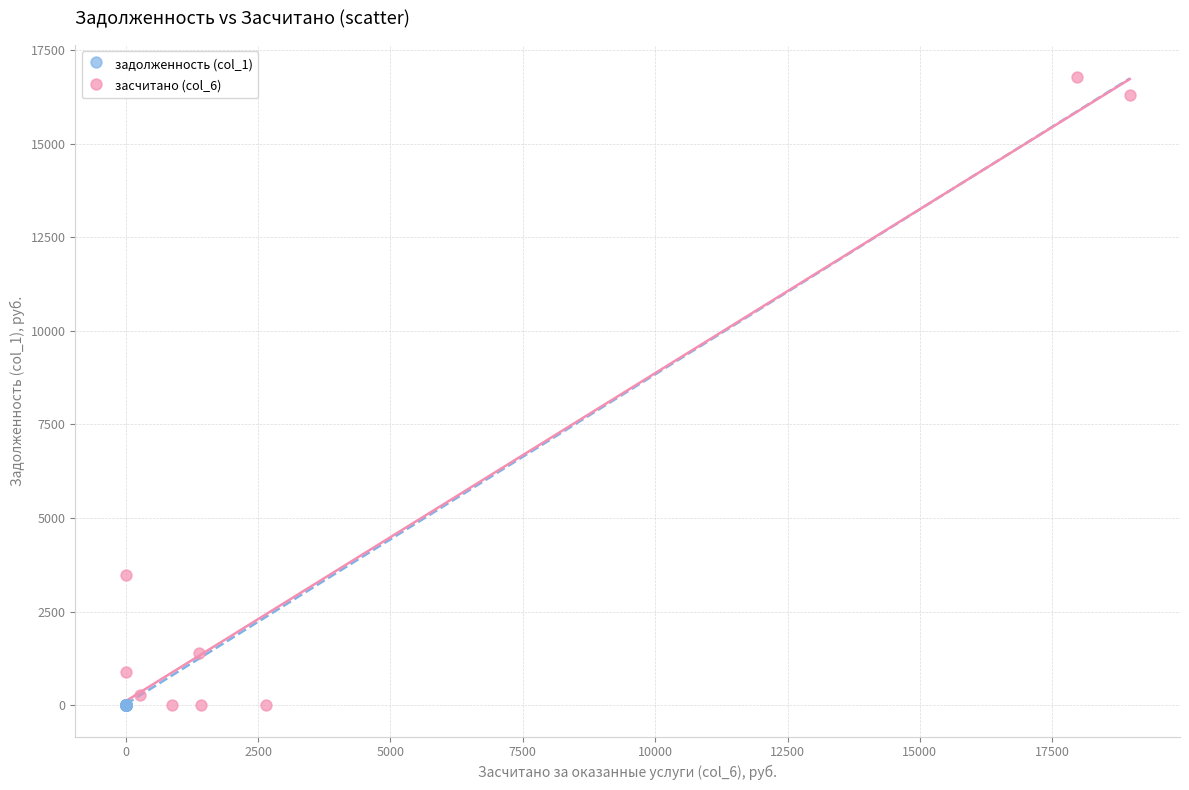

What are all the series names shown in the legend?

задолженность (col_1), засчитано (col_6)